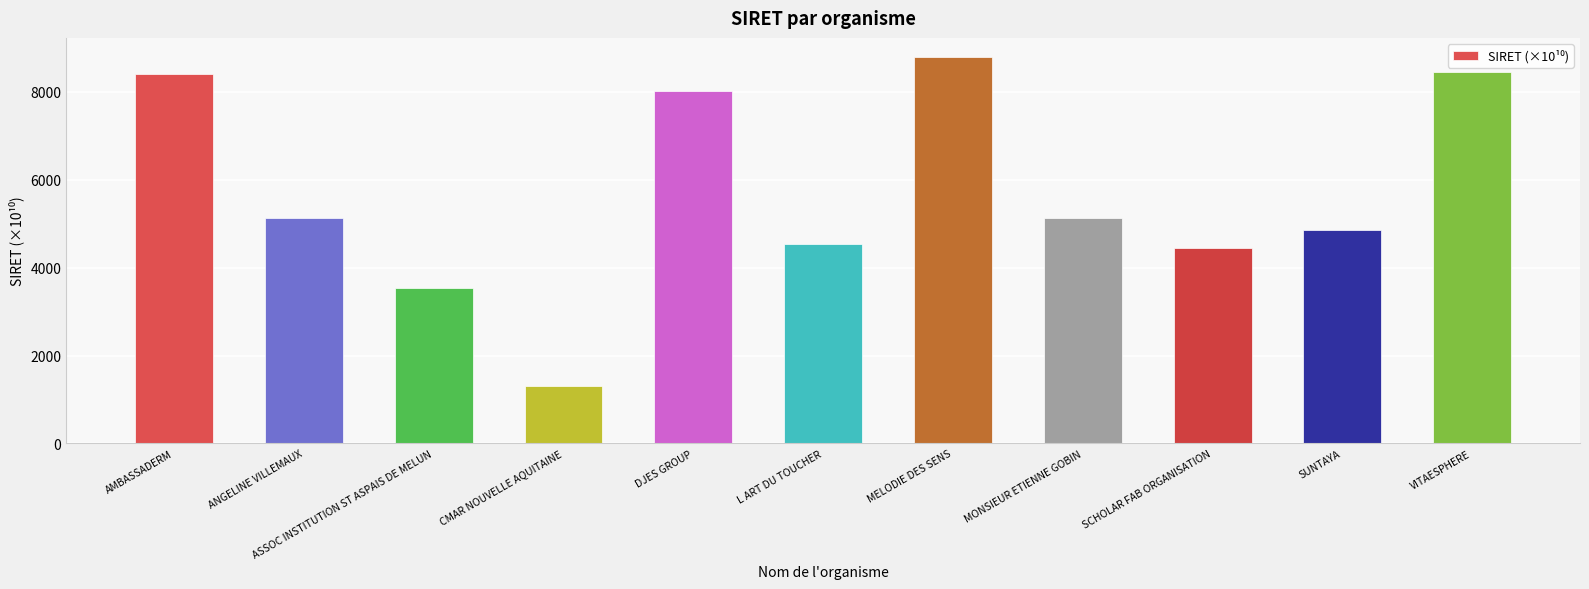

What is the change in value from DJES GROUP to SCHOLAR FAB ORGANISATION?

-3567.0